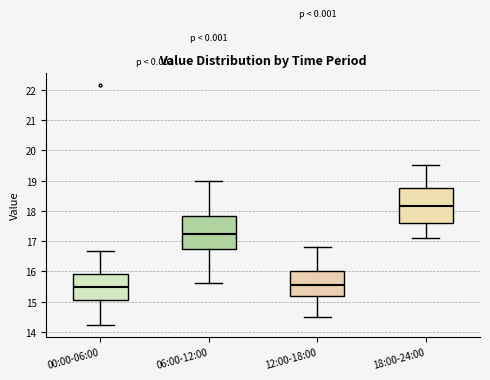

Reading left to right, transcribe this box plot: for each box, give where its median line is, the range the box spans, and where its two whiskers end, as read against the y-axis. The values are not printed on the chart, so give them approximately, as read against the axis.

00:00-06:00: median 15.5, box 15.1 to 15.9, whiskers 14.2 to 16.7
06:00-12:00: median 17.3, box 16.8 to 17.8, whiskers 15.6 to 19.0
12:00-18:00: median 15.6, box 15.2 to 16.0, whiskers 14.5 to 16.8
18:00-24:00: median 18.2, box 17.6 to 18.8, whiskers 17.1 to 19.5